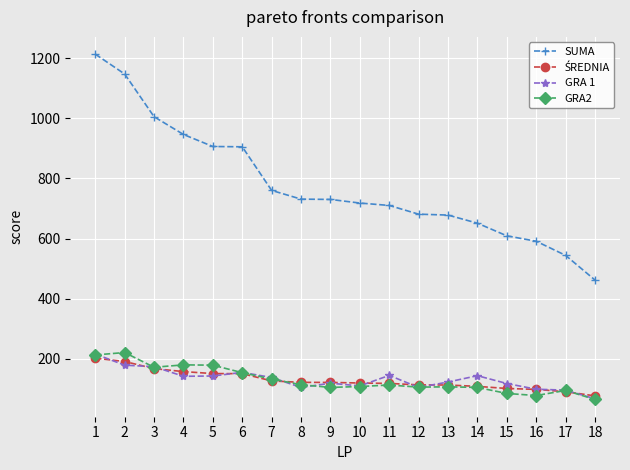

True or false: GRA 1 and GRA2 cross at least once.

True